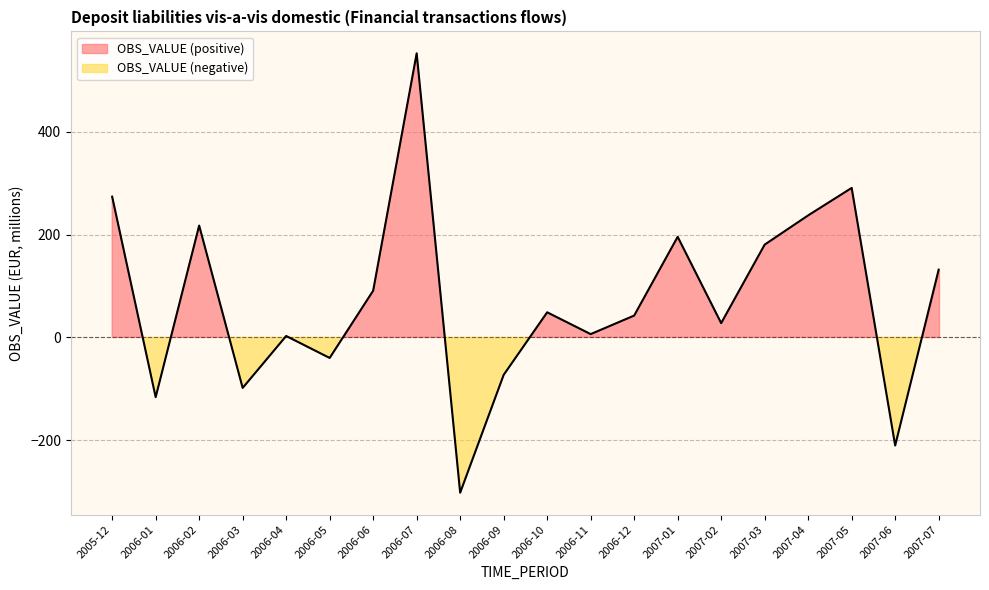

At which category does the data reach its first local peak?

2006-02